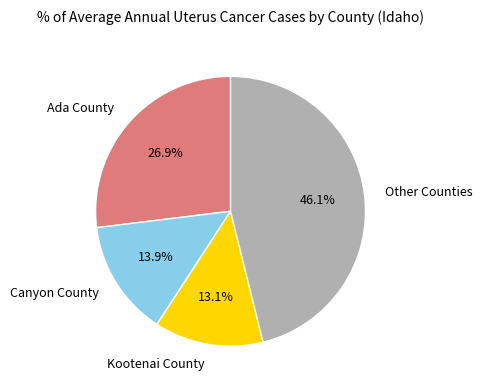

Does Kootenai County represent more than half of the total?

No